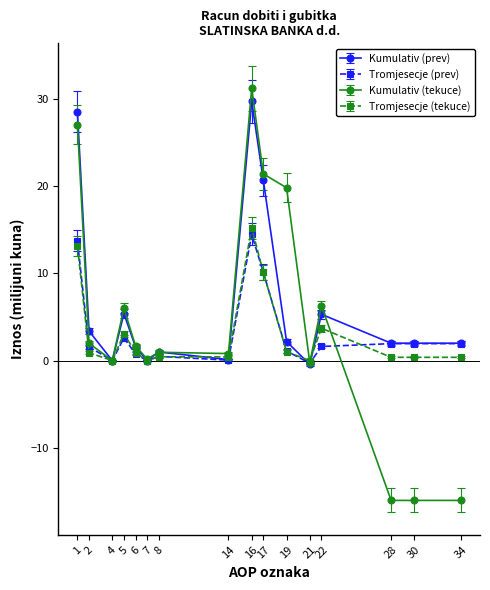

Which label corresponds to the largest value in the chart?

16